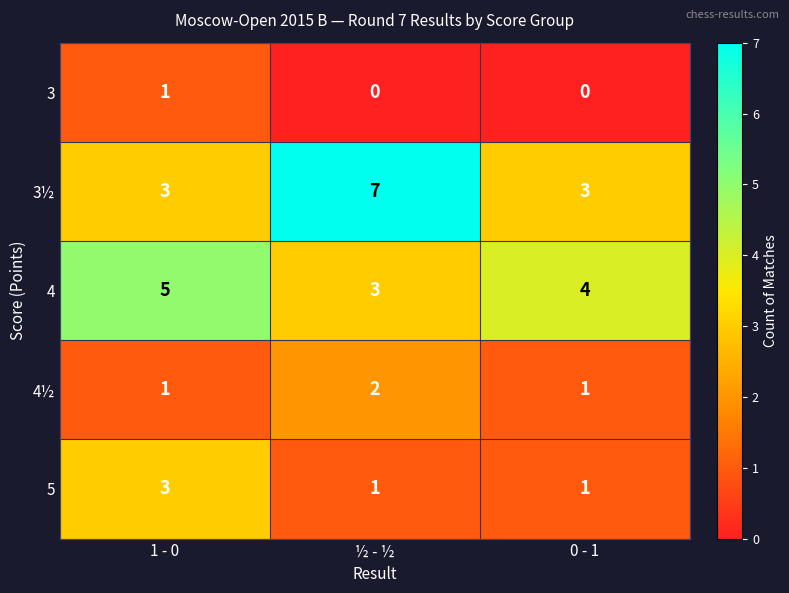

At which category does the chart reach its peak across all series?

½ - ½